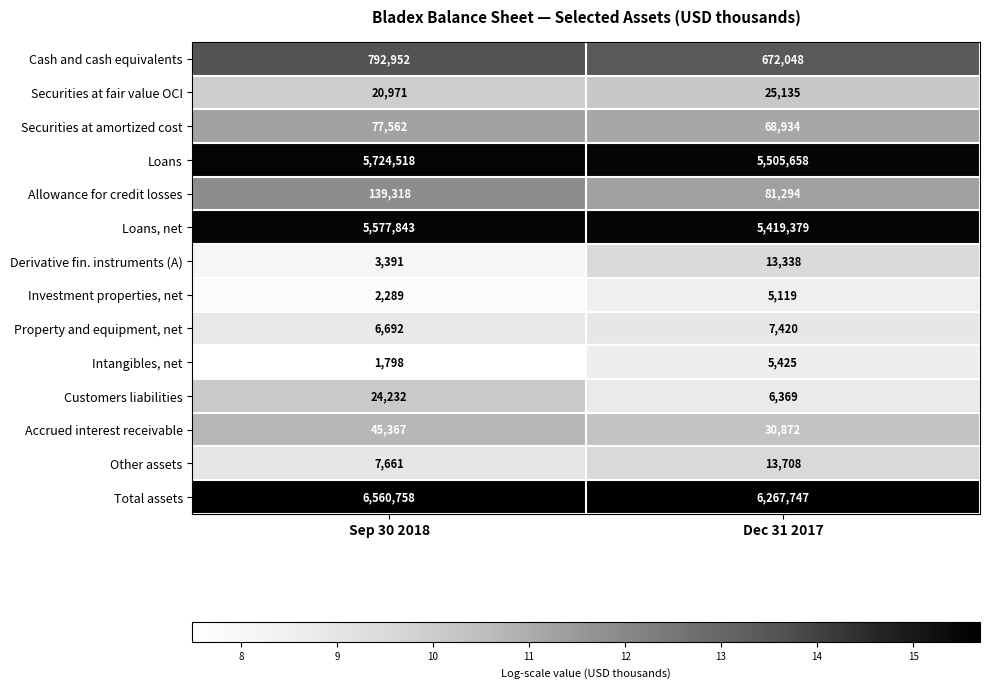

Which series changed the most between Sep 30 2018 and Dec 31 2017?

Total assets